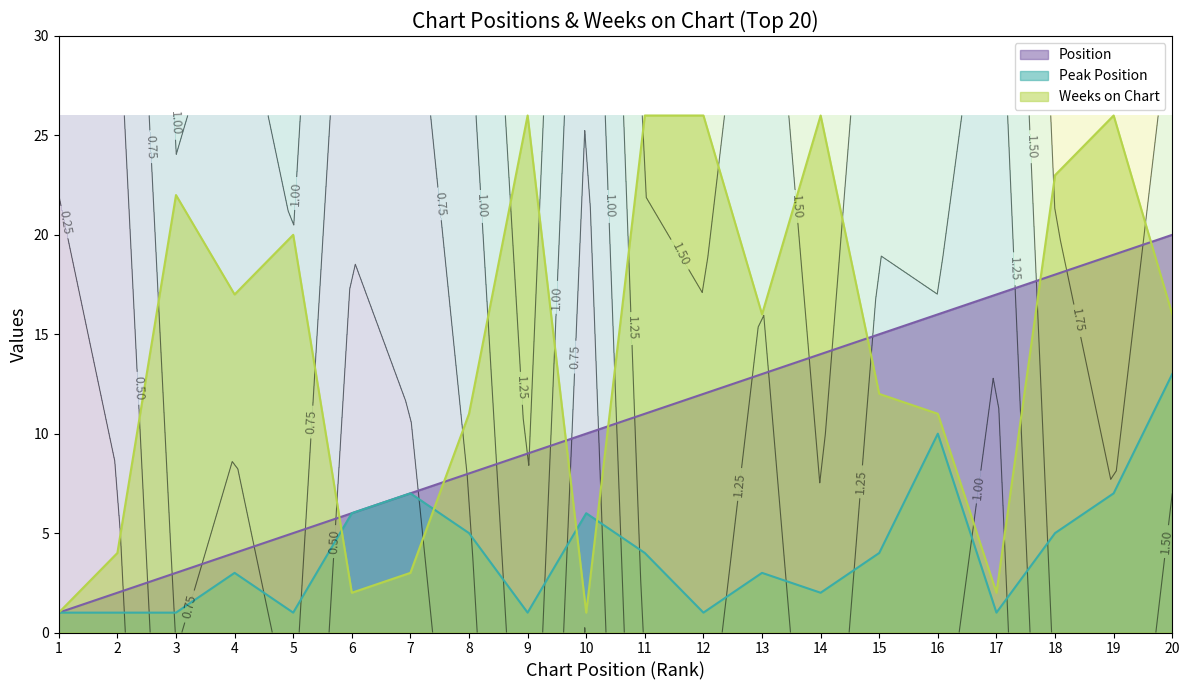

What is the value of the Peak Position point at the 1st from the left?

1